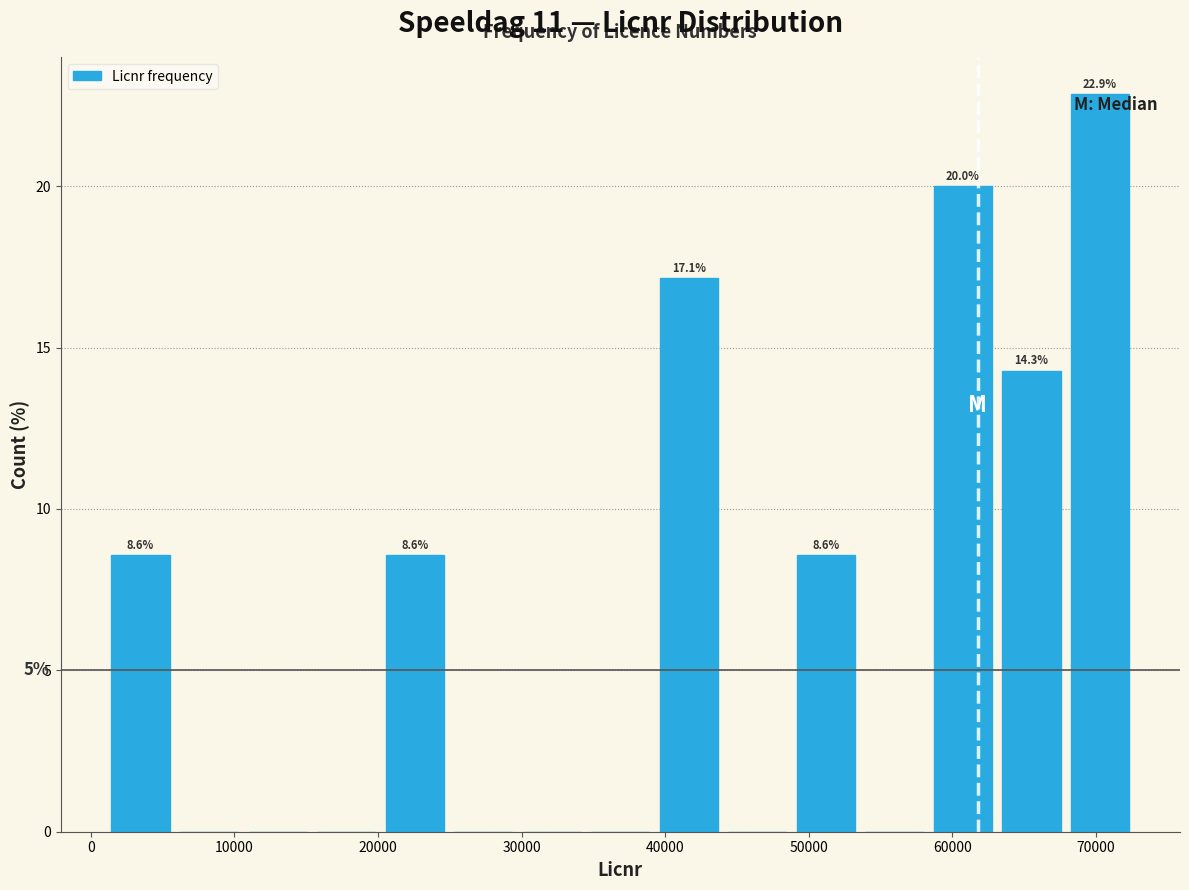

Over which range of the x-axis is the bar tallest?

68000 to 73000